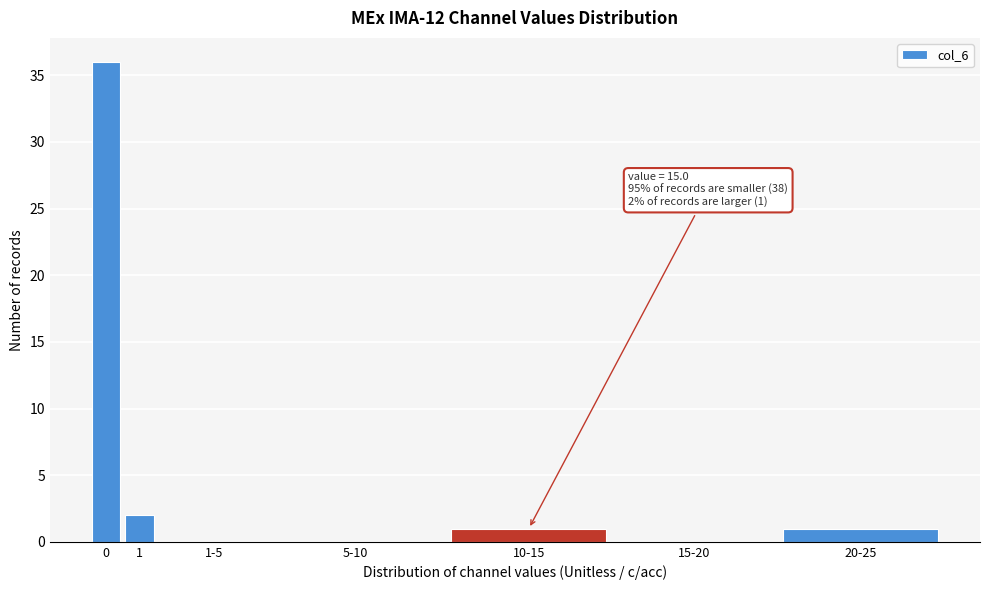

Reading left to right, transcribe all the data shown in this chart.

0=36	1=2	1-5=0	5-10=0	10-15=1	15-20=0	20-25=1